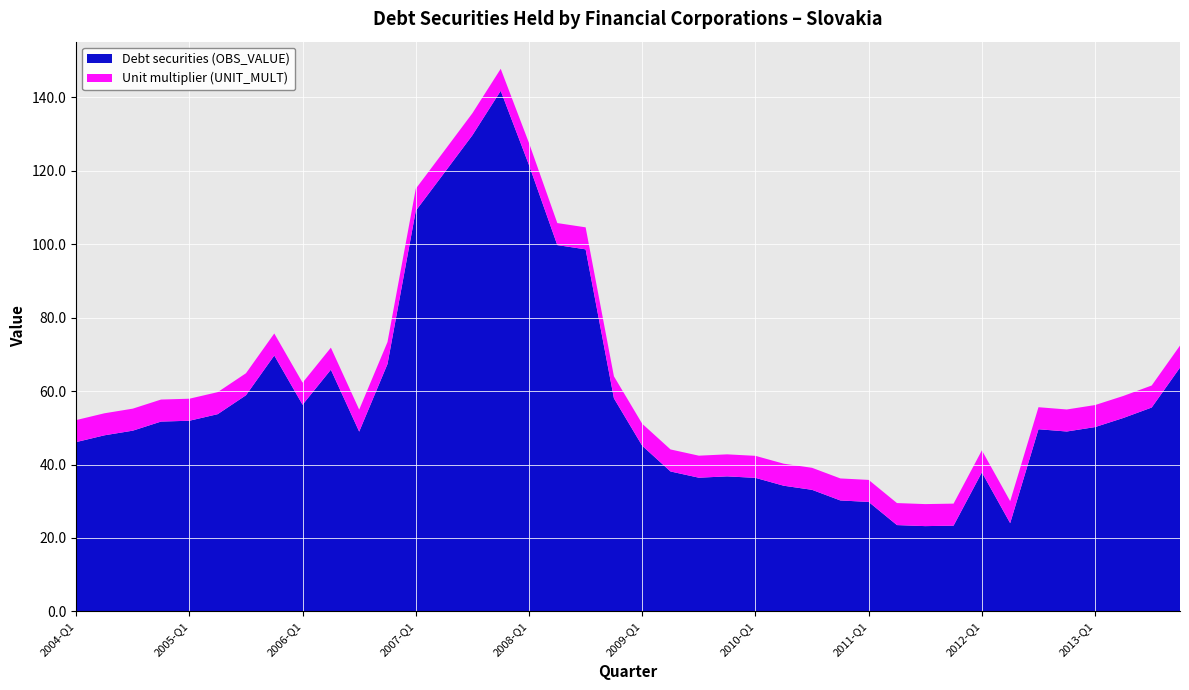

Reading left to right, extract all data points from this chart.

Debt securities (OBS_VALUE): 46.1	48.0	49.2	51.7	51.9	53.7	58.9	69.7	56.3	65.8	49.0	67.4	109.1	119.4	129.7	141.8	121.6	99.8	98.6	58.0	45.1	38.1	36.4	36.8	36.4	34.2	33.1	30.2	29.8	23.5	23.2	23.3	37.9	24.0	49.6	49.0	50.2	52.7	55.5	66.4
Unit multiplier (UNIT_MULT): 6.0	6.0	6.0	6.0	6.0	6.0	6.0	6.0	6.0	6.0	6.0	6.0	6.0	6.0	6.0	6.0	6.0	6.0	6.0	6.0	6.0	6.0	6.0	6.0	6.0	6.0	6.0	6.0	6.0	6.0	6.0	6.0	6.0	6.0	6.0	6.0	6.0	6.0	6.0	6.0